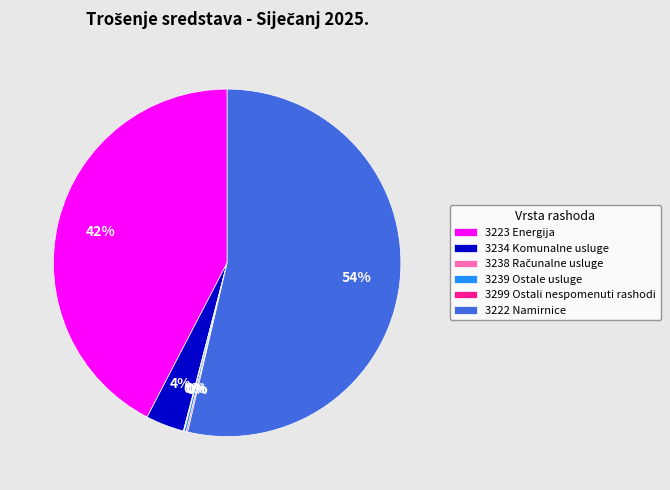

What is the largest slice in the pie chart?

3222 Namirnice